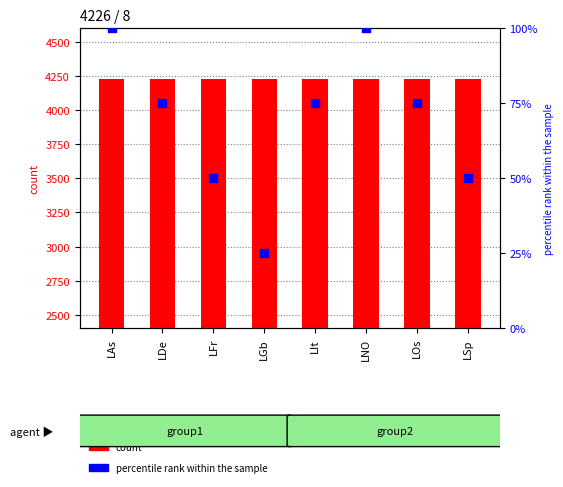

Which series reaches the minimum Y coordinate?

percentile rank within the sample